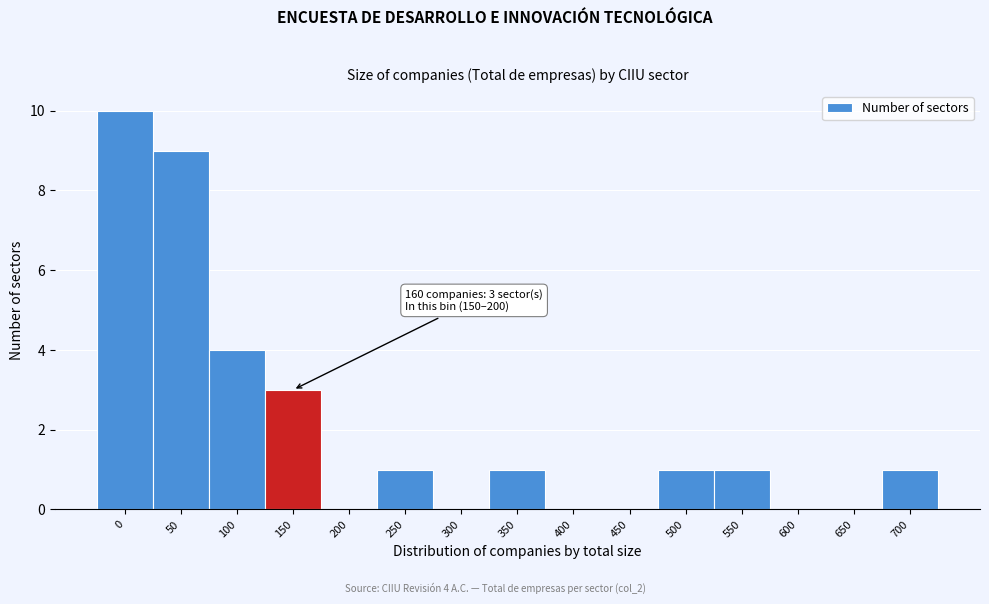

Reading left to right, list all the values displayed in this chart.

0=10	50=9	100=4	150=3	200=0	250=1	300=0	350=1	400=0	450=0	500=1	550=1	600=0	650=0	700=1